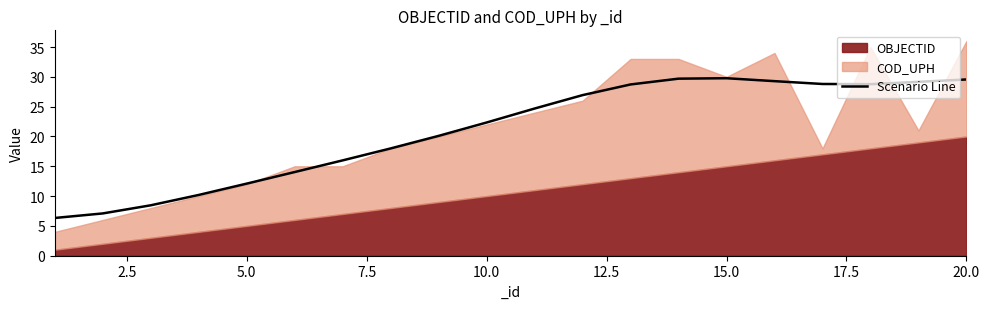

What is the maximum value for Scenario Line?

29.8